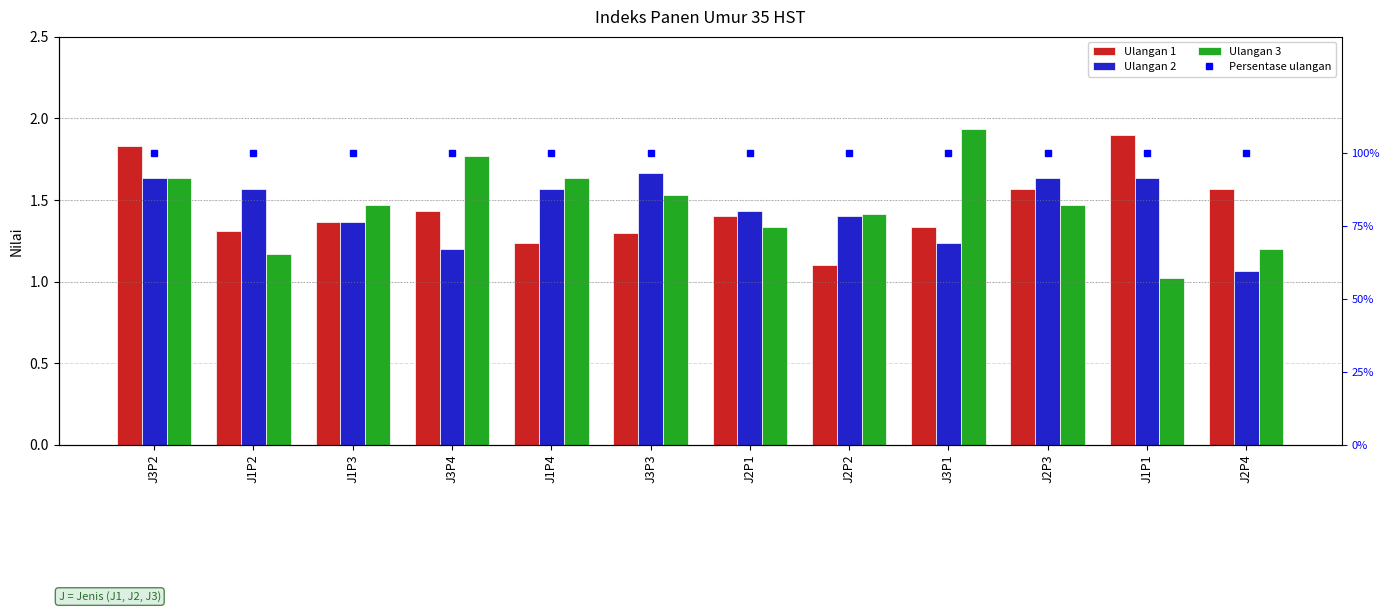

At which category is the sum across all series the highest?

J3P2